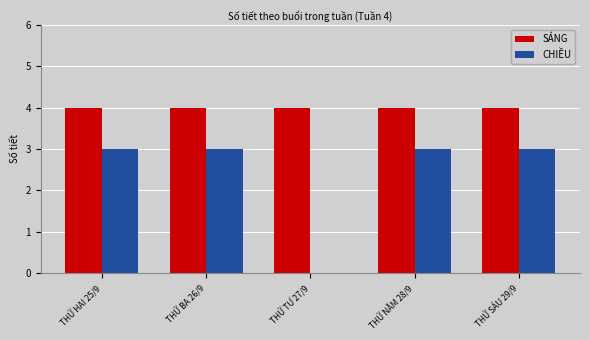

At which label is CHIỀU closest to 1?

THỨ TƯ 27/9